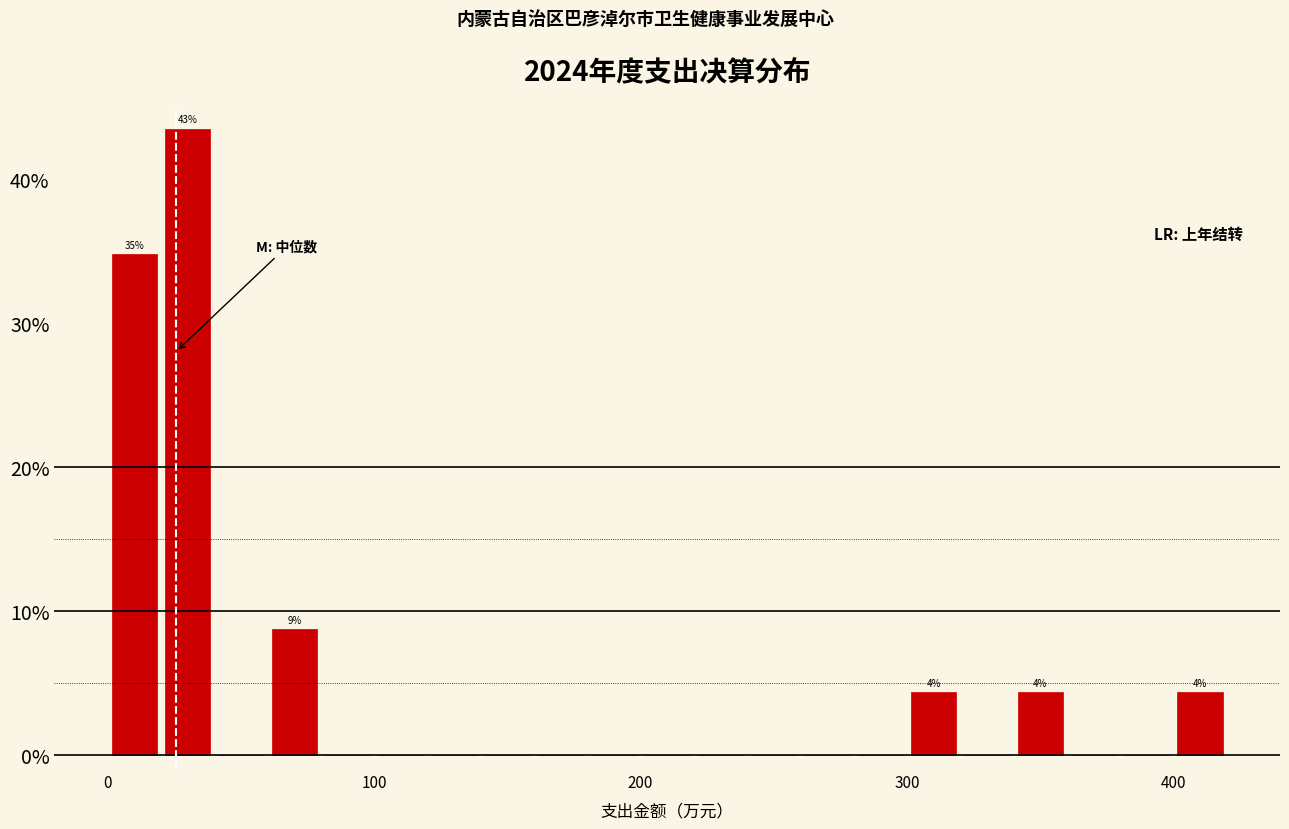

Read against the x-axis, roughly where is the centre of the tallest bar?

30